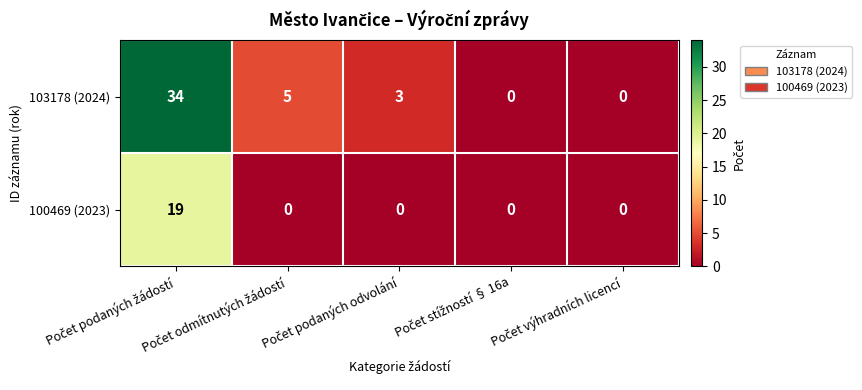

Which series has the widest spread of values?

103178 (2024)